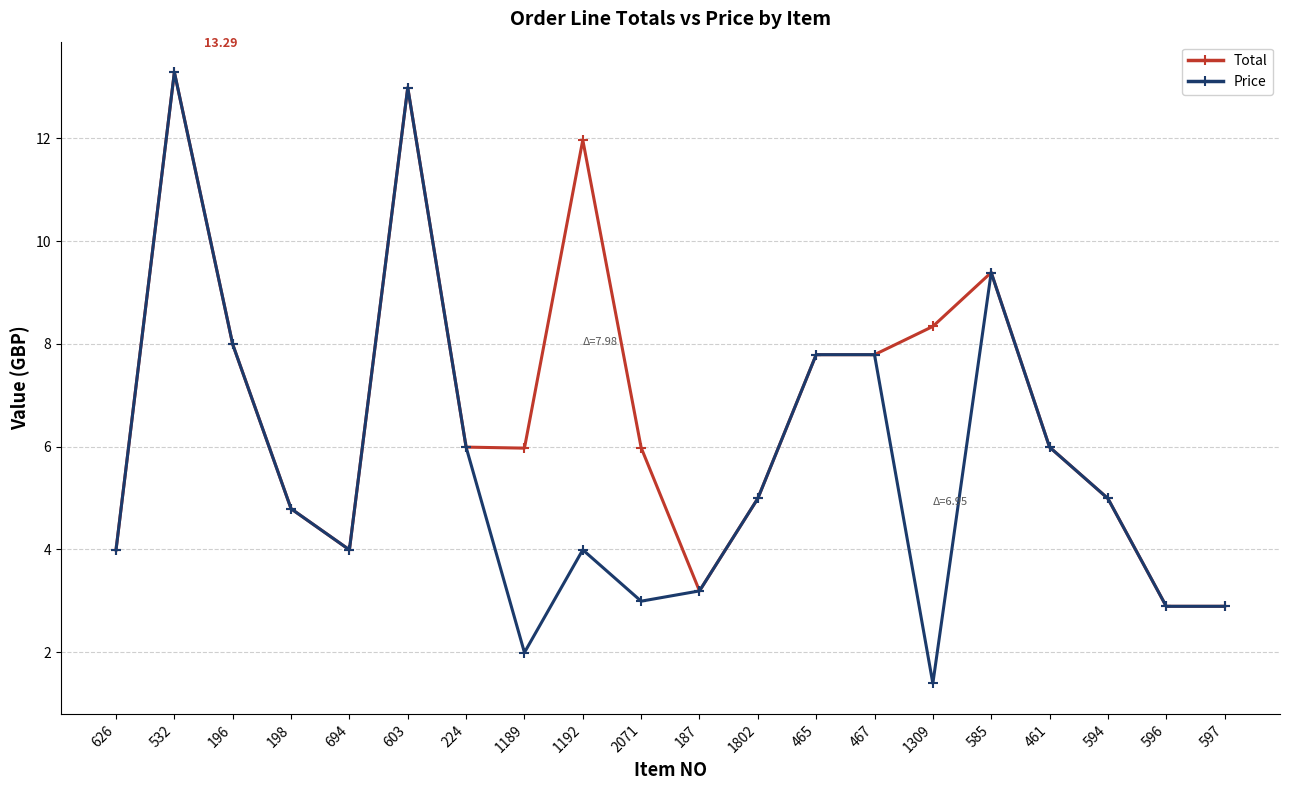

At which category does Price reach its first local peak?

532